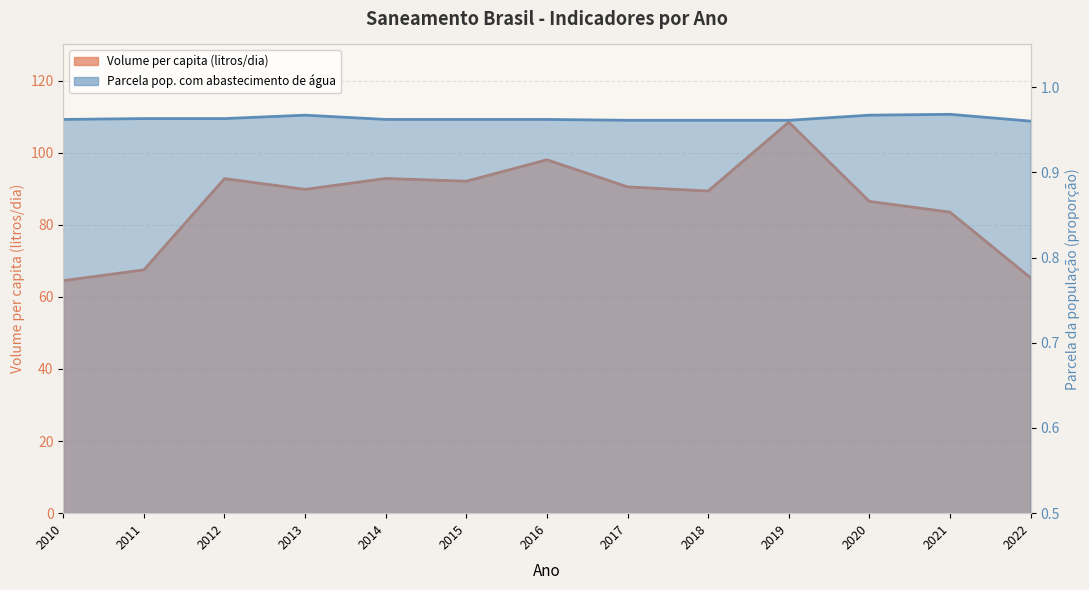

How many lines are shown in the chart?

2